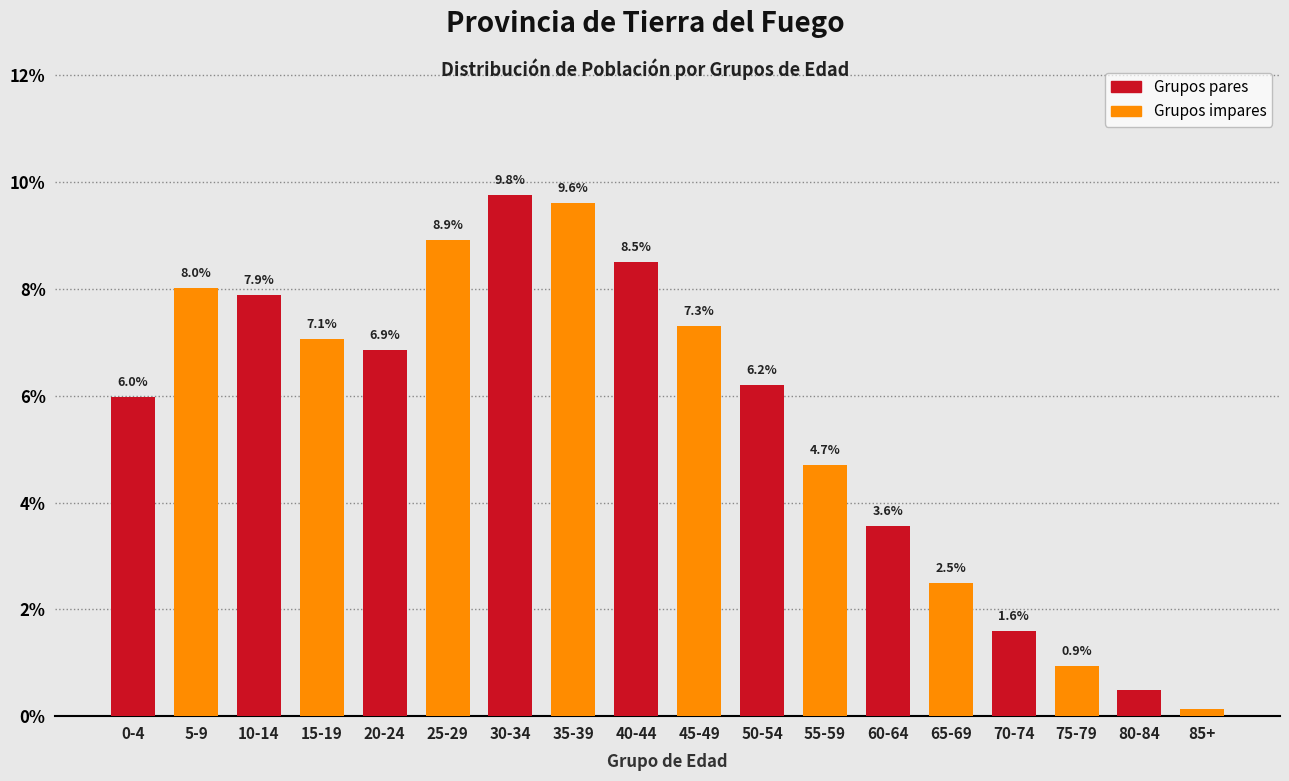

What is the difference between the maximum and second lowest values?

9.3